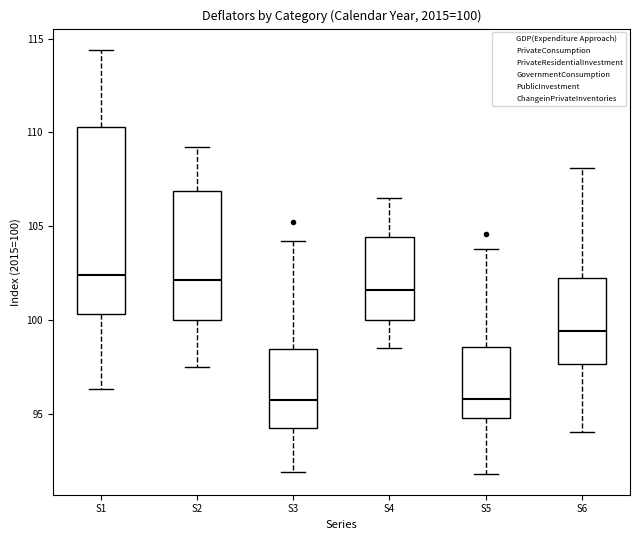

Comparing the boxes themselves (not the whiskers), which one is the tallest?

S1